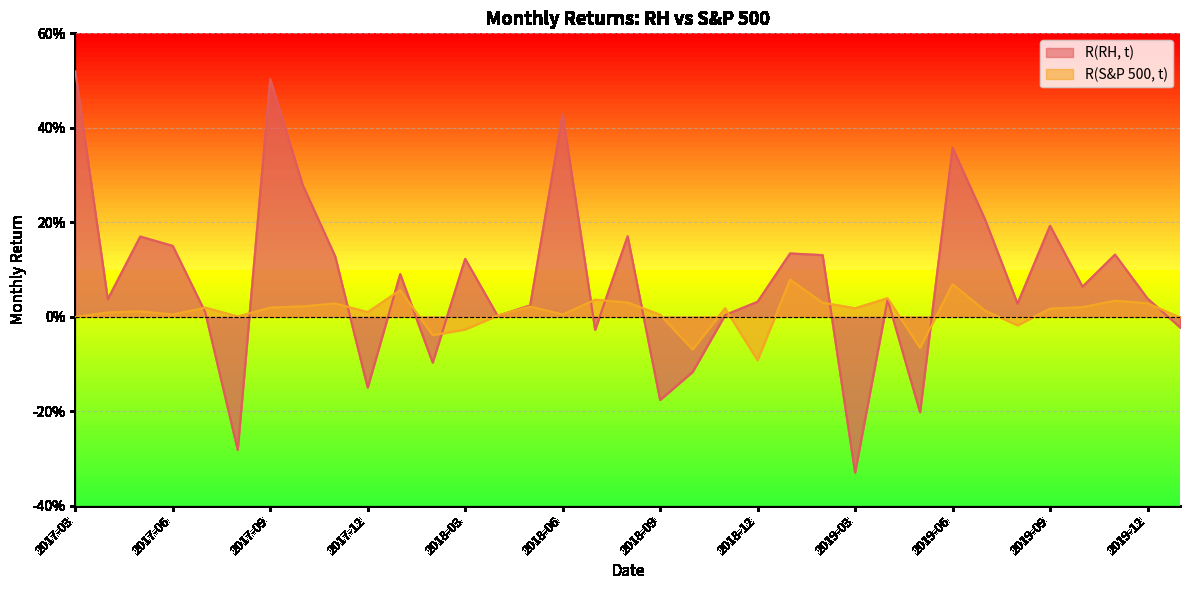

Between 2018-06 and 2019-07, which is larger?

2018-06